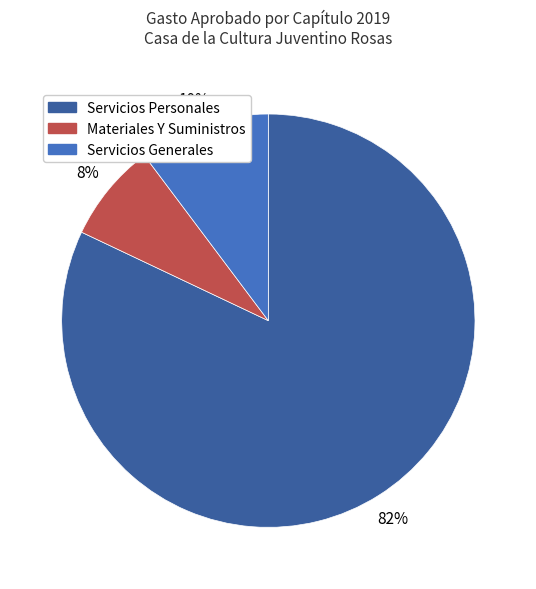

To the nearest percent, what is the average slice percentage?

33%